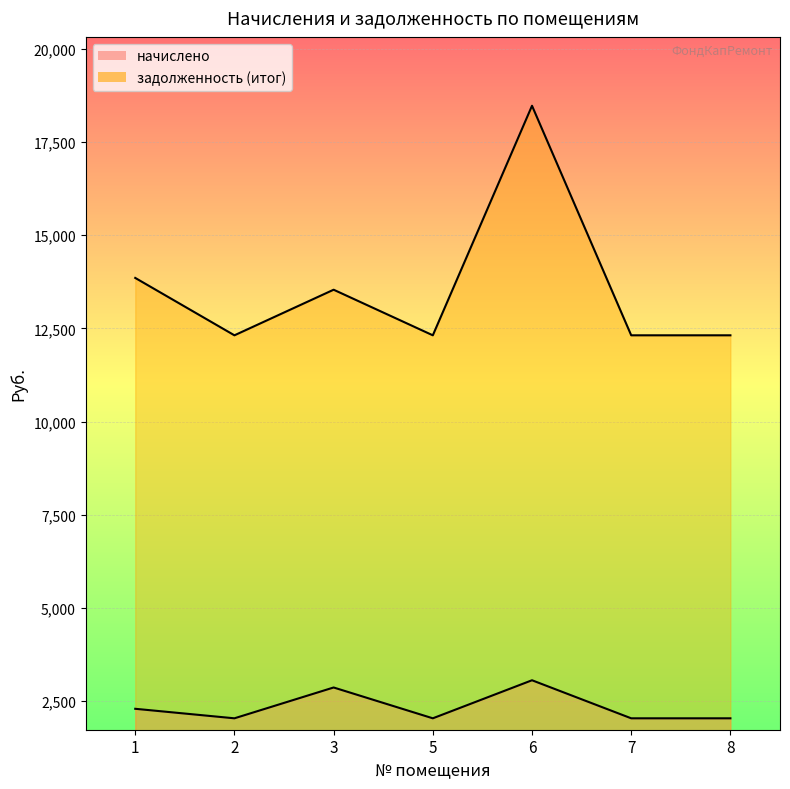

List the series in order of their peak value, lowest first.

начислено, задолженность (итог)